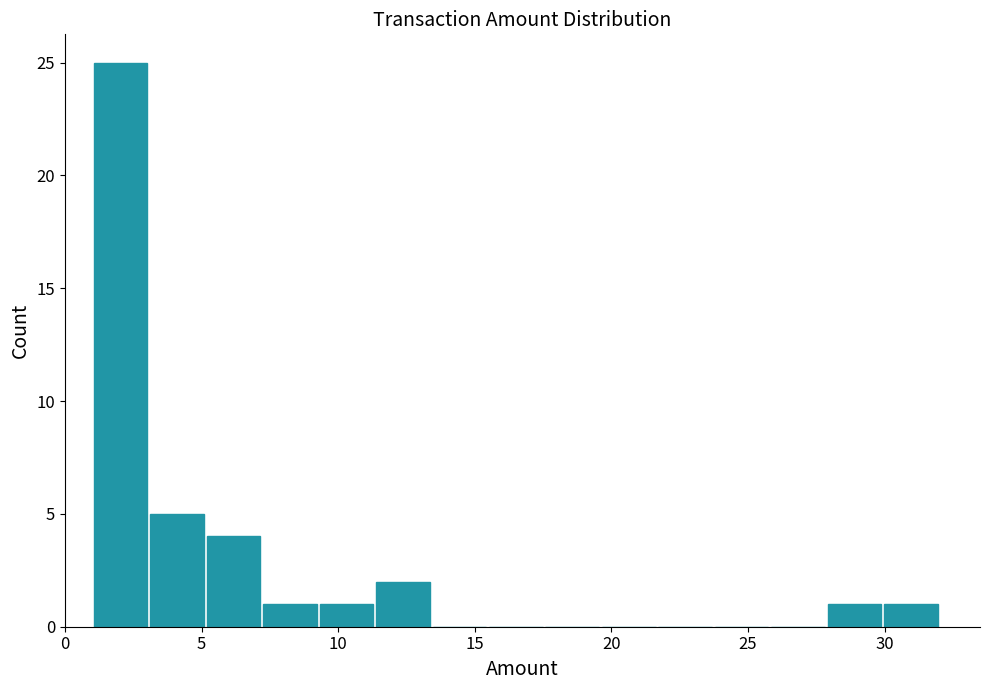

Reading left to right, list every bar in this chart as the range it spans on the x-axis followed by its height. Neither the bar edges nor the heights are printed on the chart, so give them approximately, as read against the axes.

1.0 to 3.0: 25
3.0 to 5.0: 5
5.0 to 7.0: 4
7.0 to 9.5: 1
9.5 to 11.5: 1
11.5 to 13.5: 2
13.5 to 15.5: 0
15.5 to 17.5: 0
17.5 to 19.5: 0
19.5 to 21.5: 0
21.5 to 23.5: 0
23.5 to 26.0: 0
26.0 to 28.0: 0
28.0 to 30.0: 1
30.0 to 32.0: 1